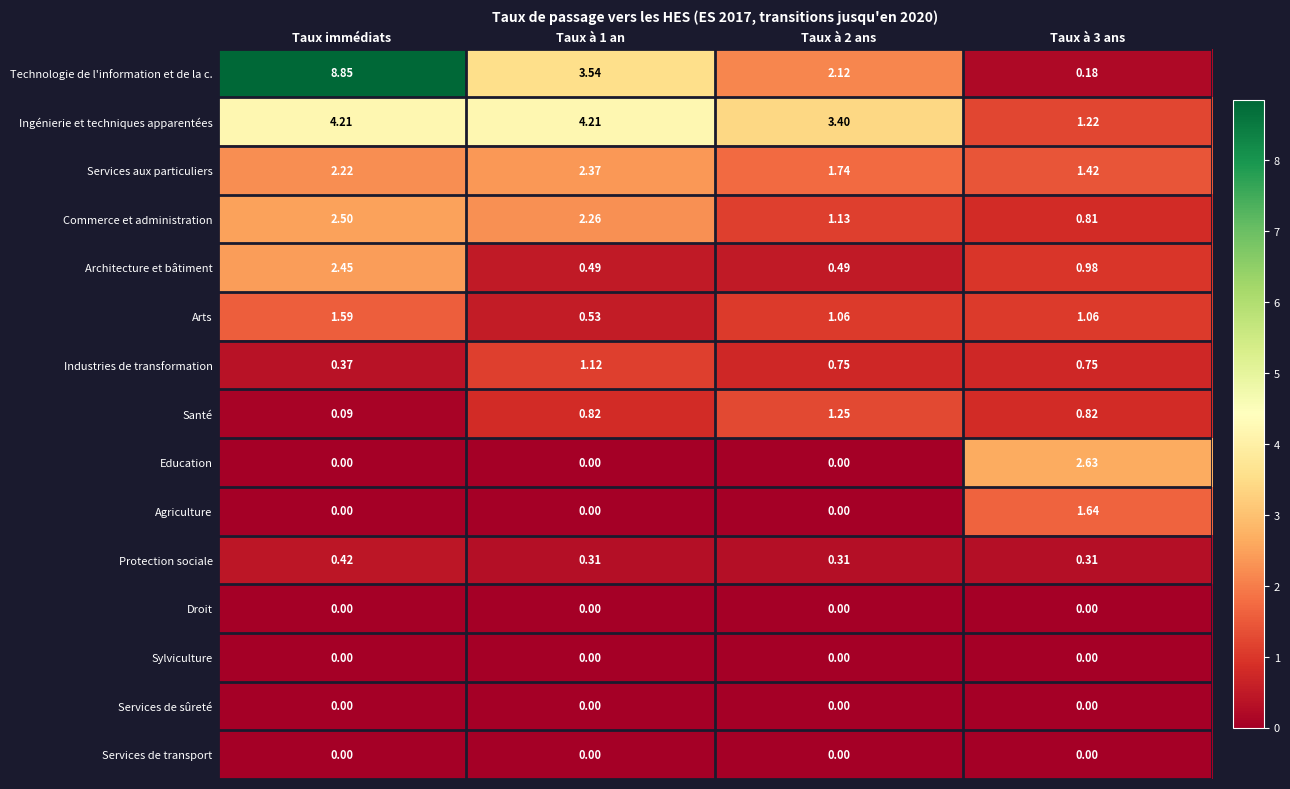

Between Taux immédiats and Taux à 3 ans, which series saw the biggest shift?

Technologie de l'information et de la c.